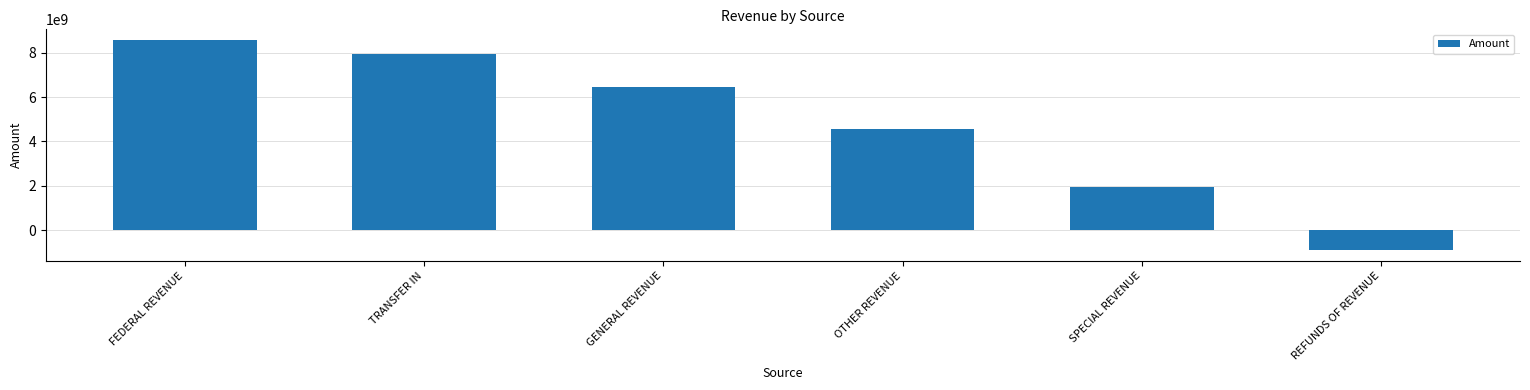

List the labels in order of value, largest first.

FEDERAL REVENUE, TRANSFER IN, GENERAL REVENUE, OTHER REVENUE, SPECIAL REVENUE, REFUNDS OF REVENUE